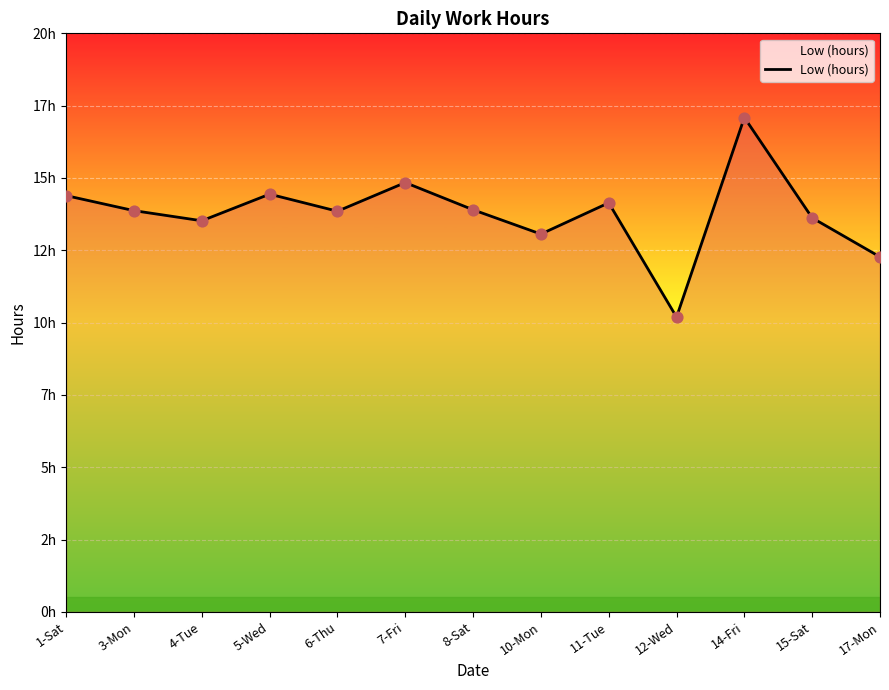

What is the ratio of the value at 6-Thu to the value at 5-Wed?

1.0